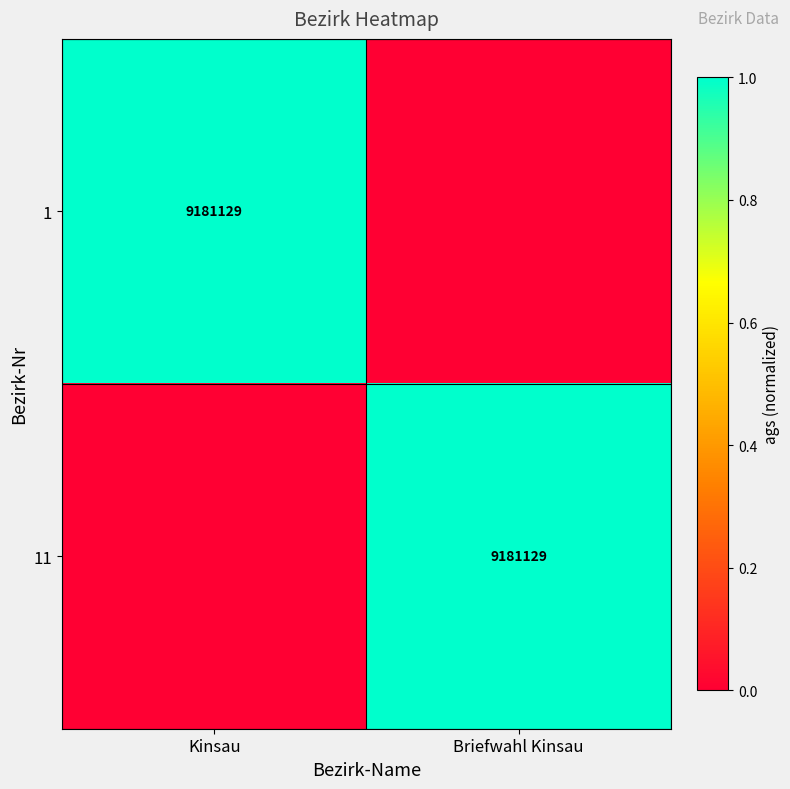

At which category is the sum across all series the highest?

Kinsau